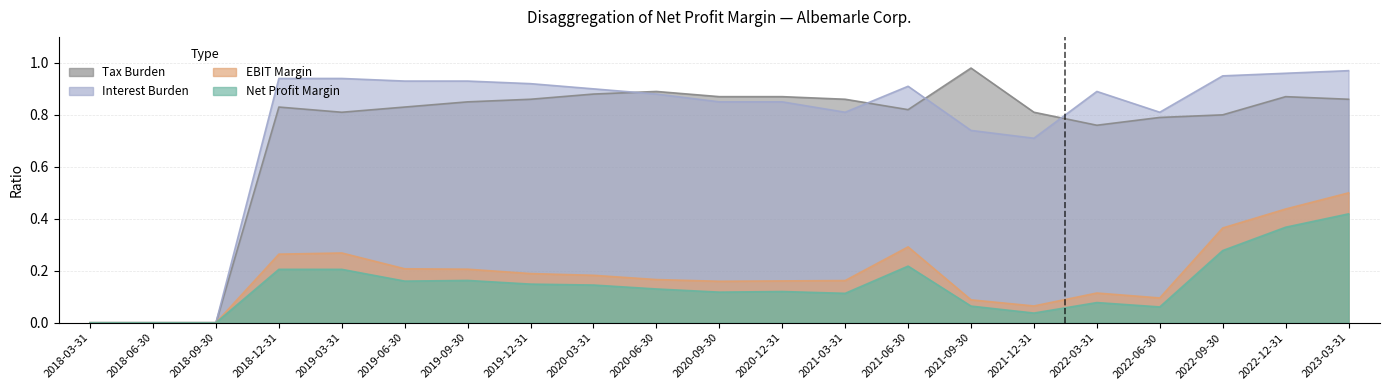

How many lines are shown in the chart?

4